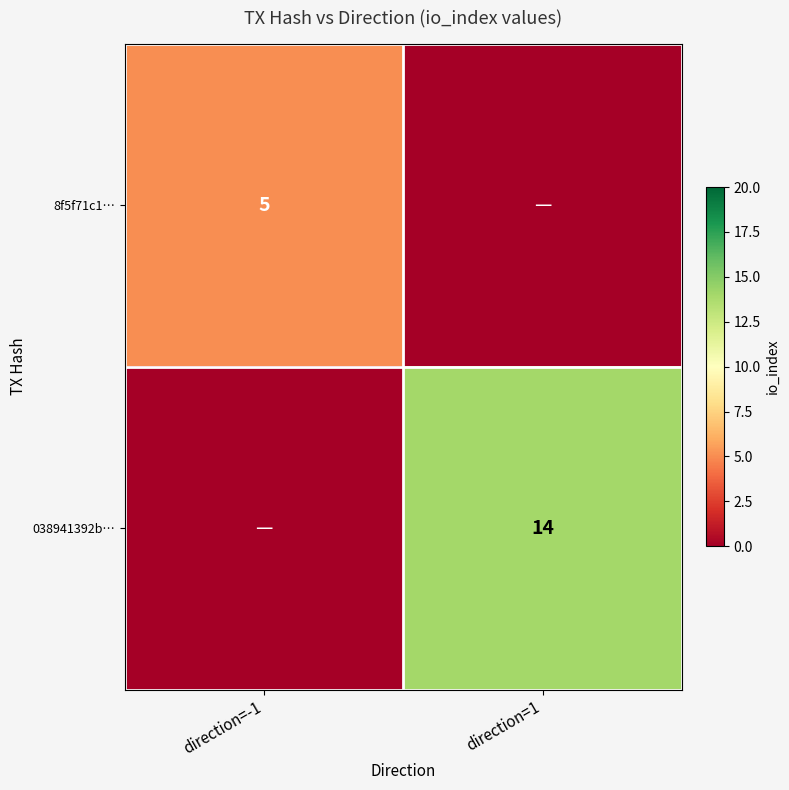

What is the spread (max minus min) of values at direction=1?

14